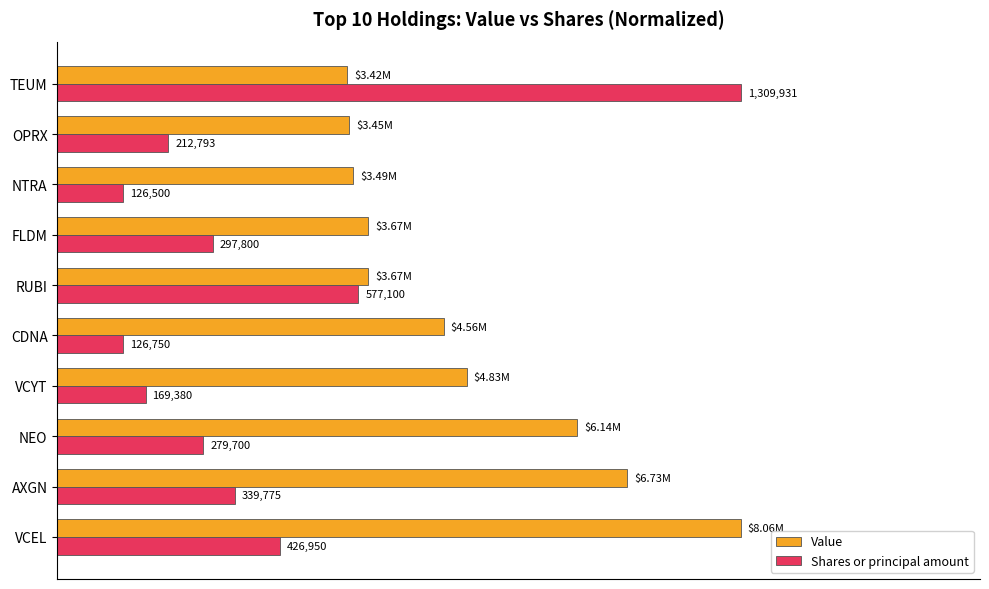

What is the minimum value shown in the chart?

0.1